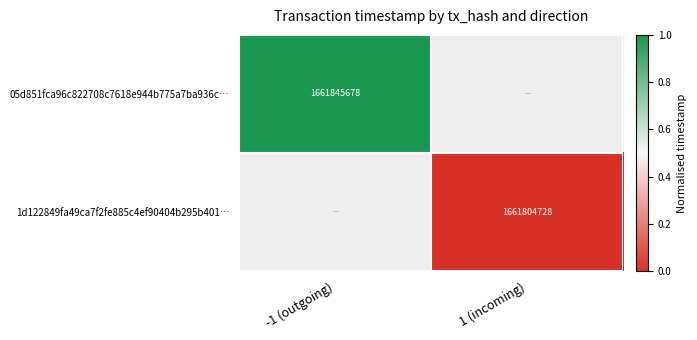

Which category has the lowest value in the 05d851fca96c822708c7618e944b775a7ba936c… series?

-1 (outgoing)